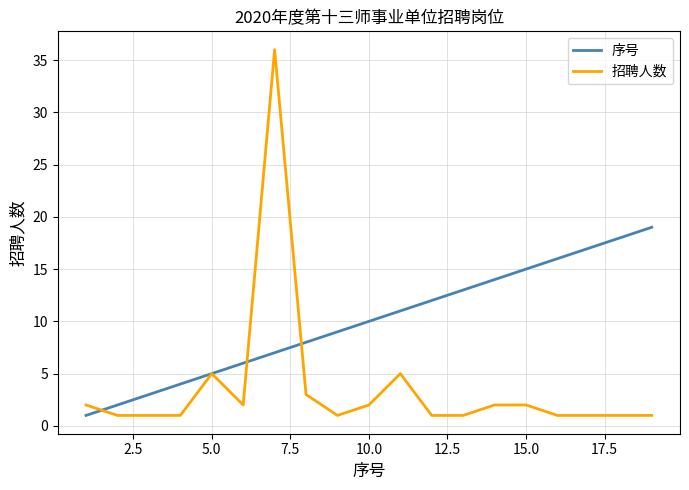

What is the minimum value for 序号?

1